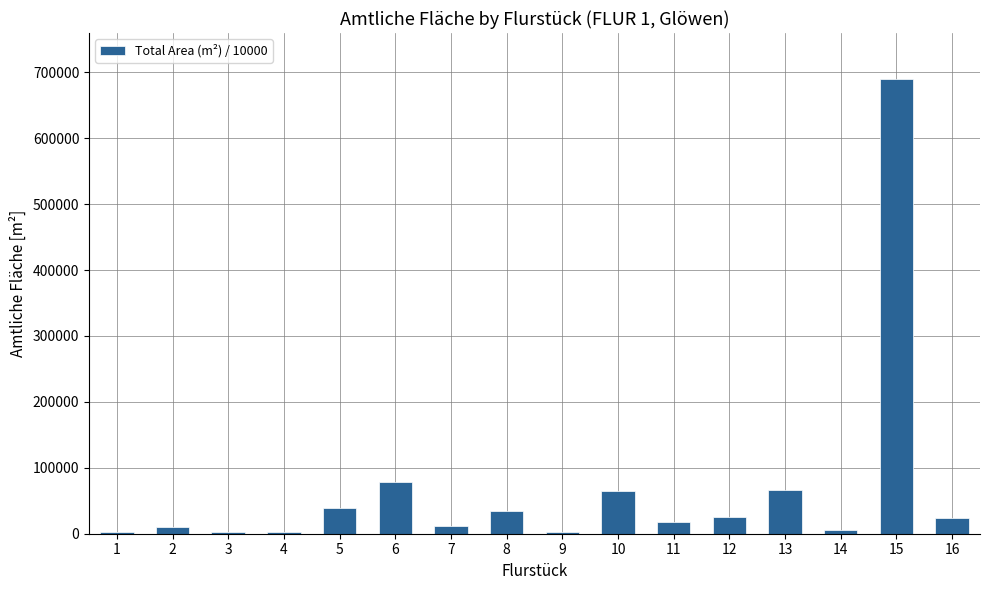

What is the sum of all values?

1079971